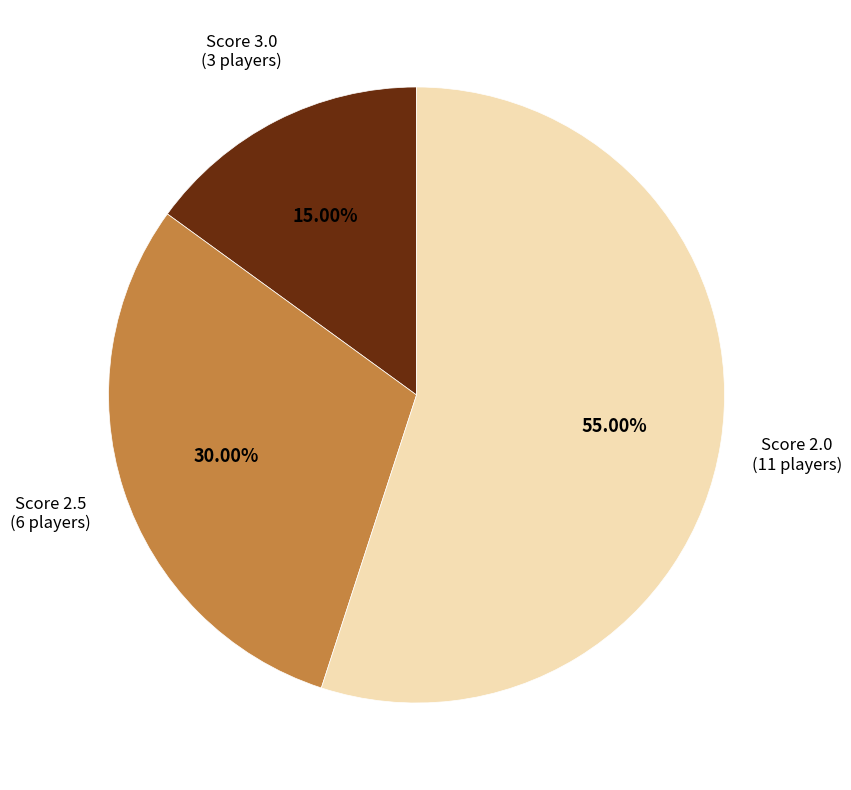

How many slices are in this pie chart?

3